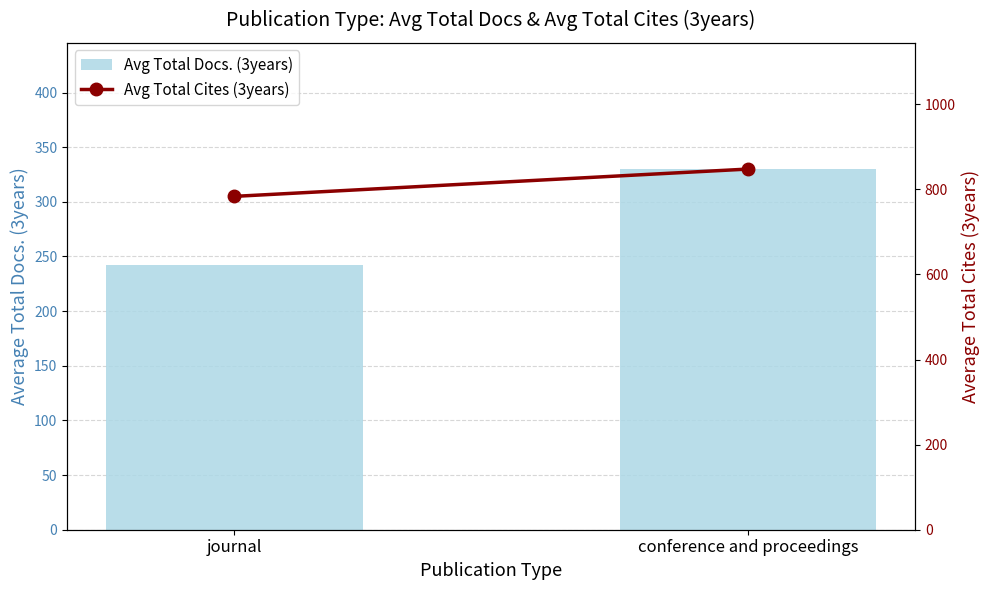

Reading left to right, transcribe all the data shown in this chart.

Avg Total Docs. (3years): 242.0	330.0
Avg Total Cites (3years): 783.4	847.6